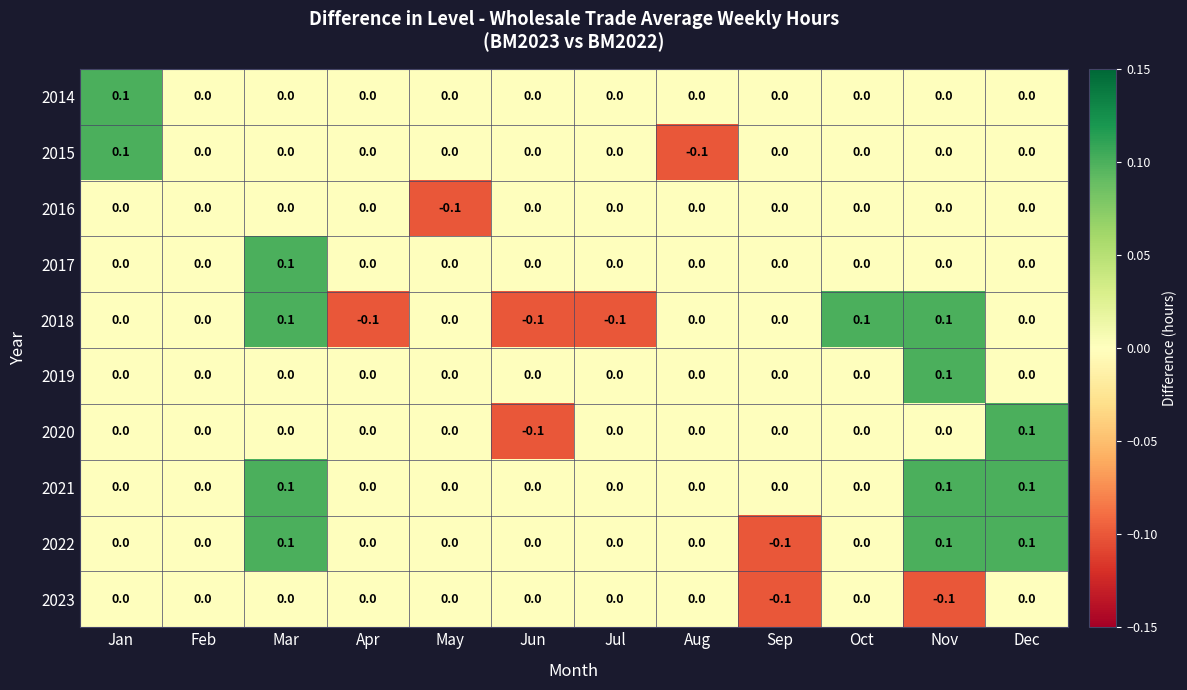

How many 2015 values are between 0 and 1?

11